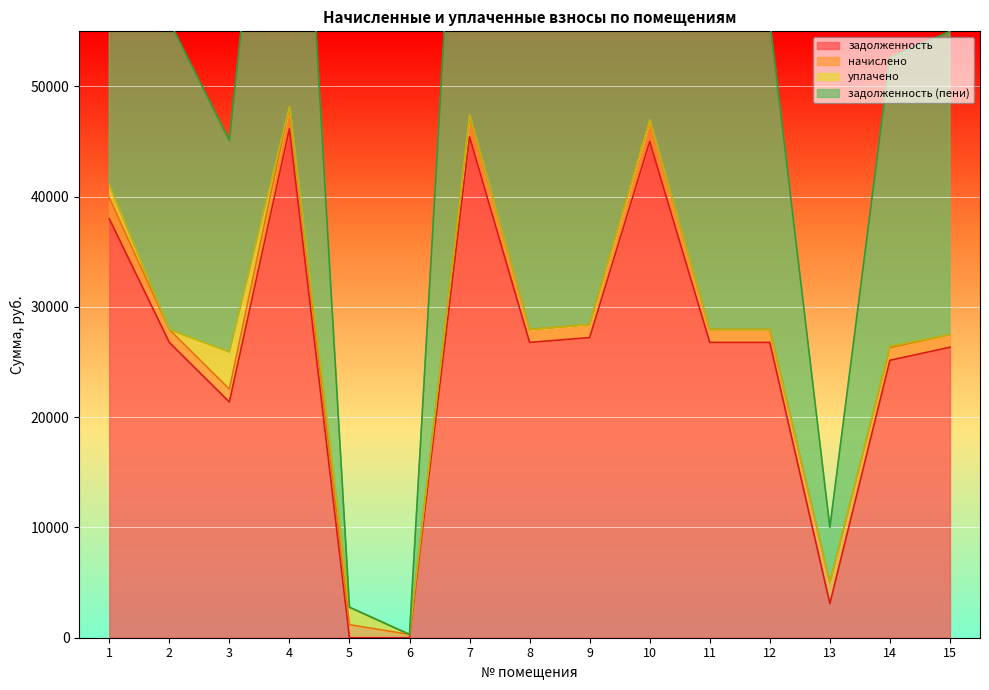

How many values in the задолженность series exceed 26785?

9